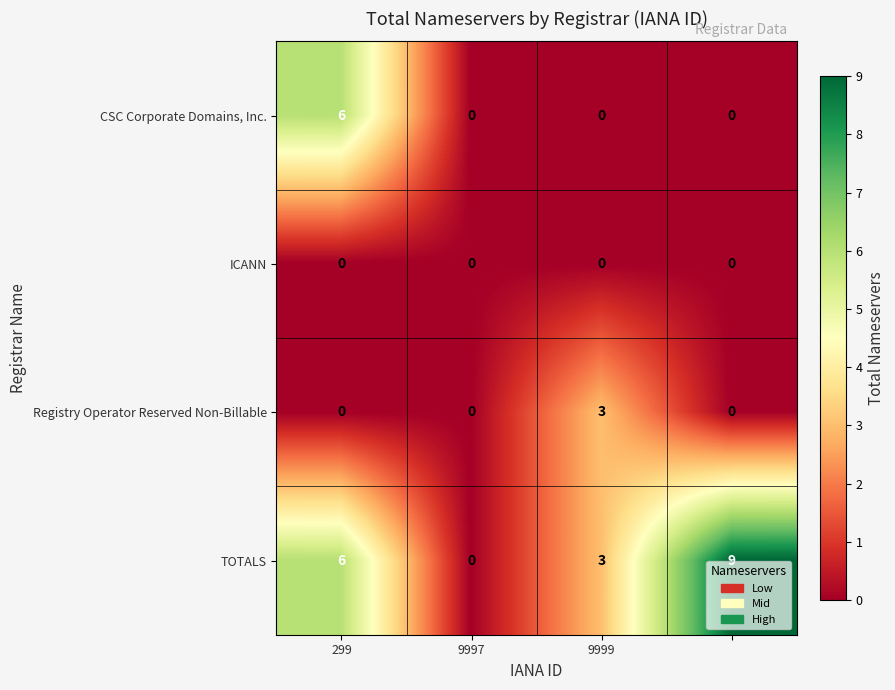

What is the greatest value displayed?

9